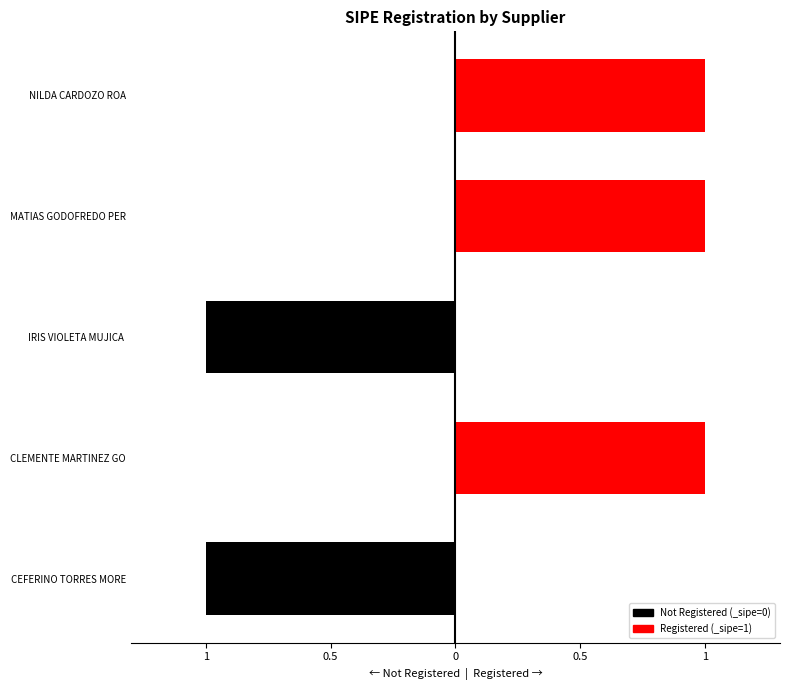

How many bars are there in total?

5